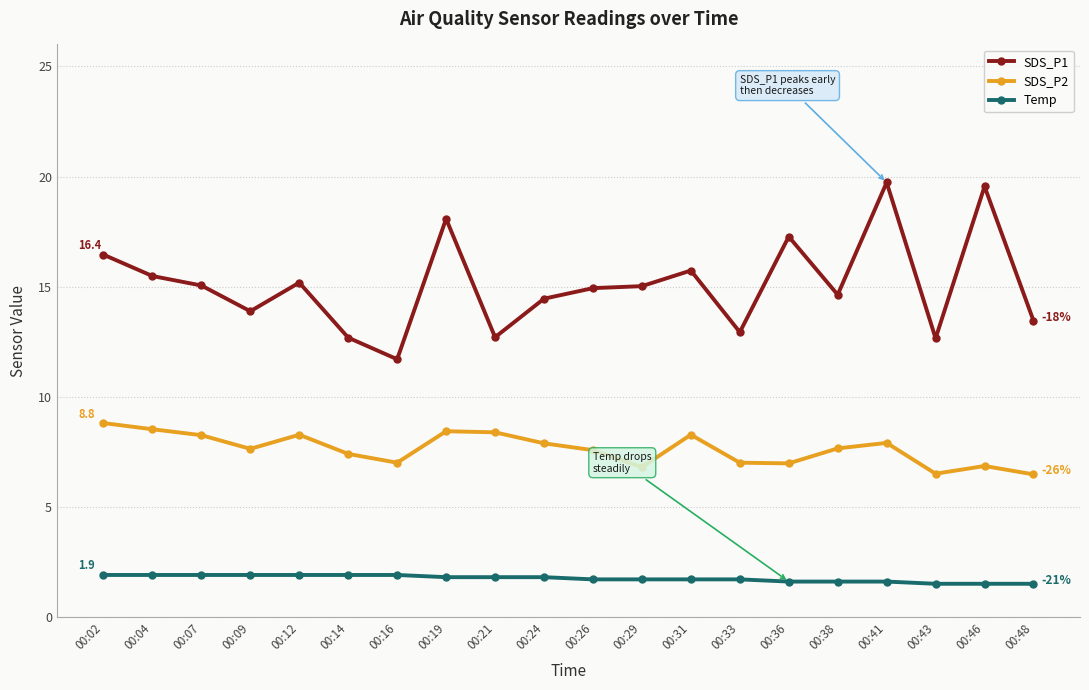

What is the smallest value displayed?

1.5